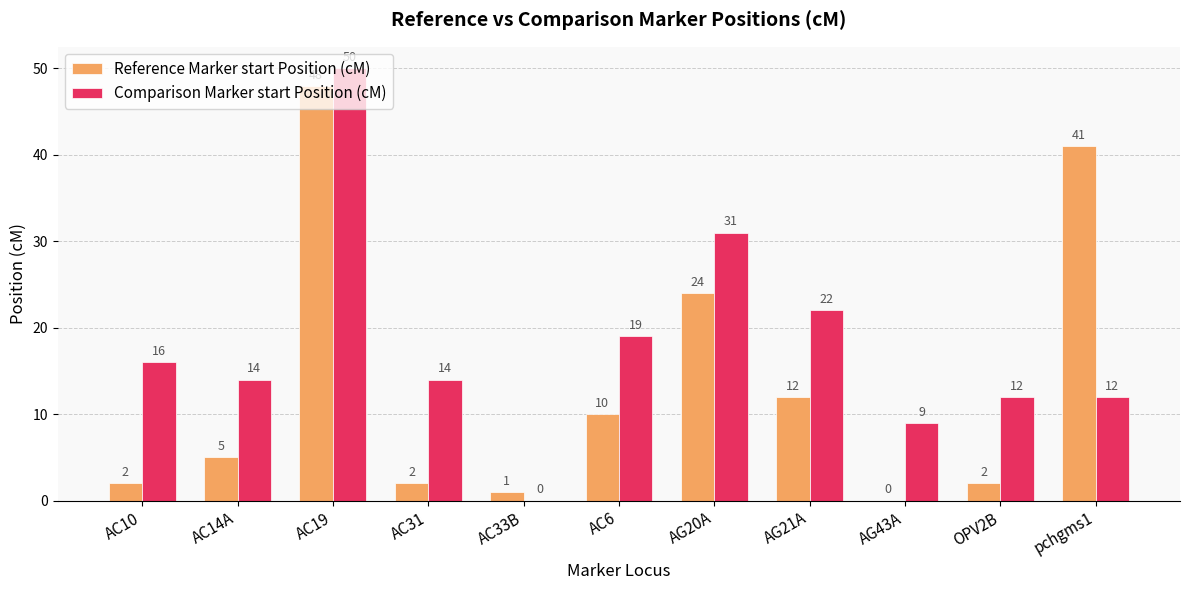

Between AC14A and pchgms1, which series saw the biggest shift?

Reference Marker start Position (cM)